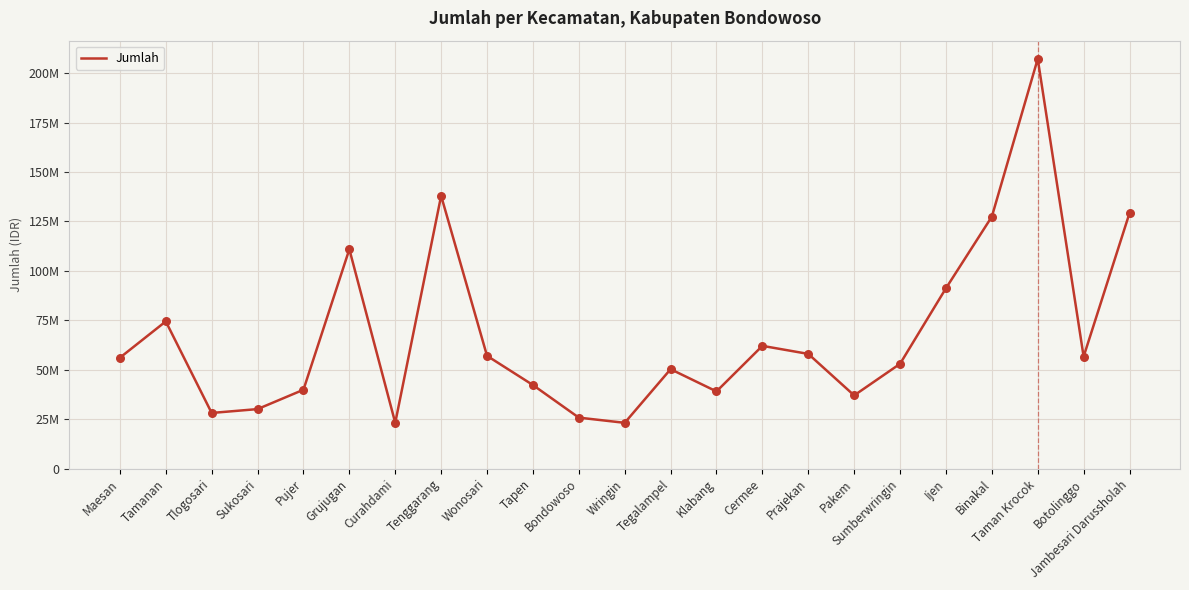

Between Taman Krocok and Cermee, which is larger?

Taman Krocok